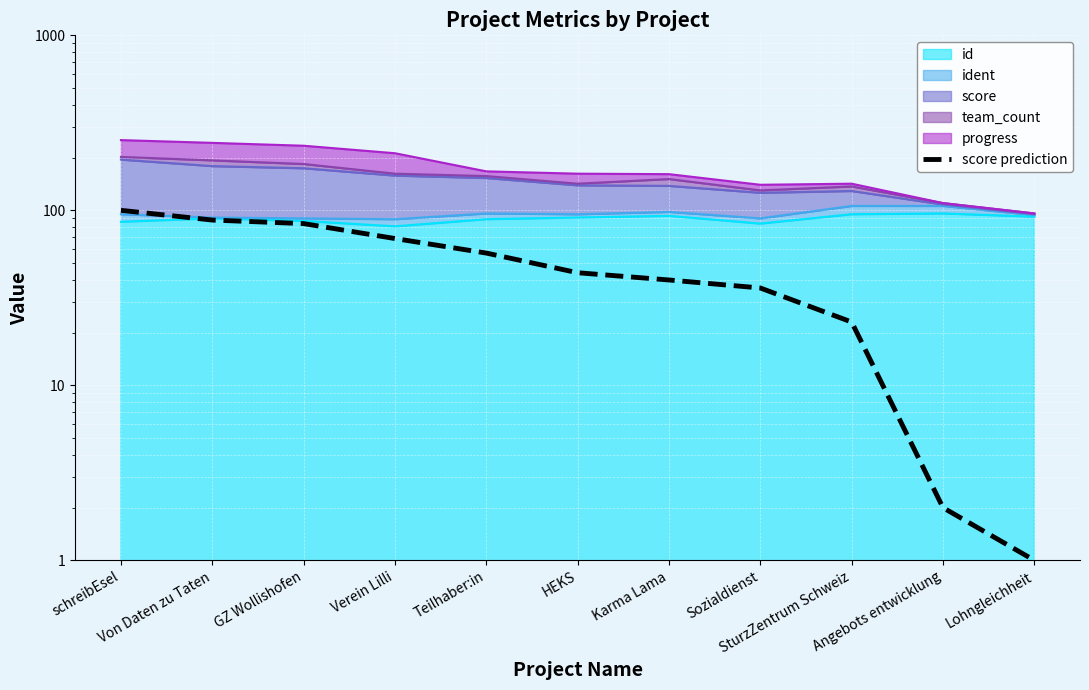

Between Karma Lama and SturzZentrum Schweiz, which is larger?

Karma Lama